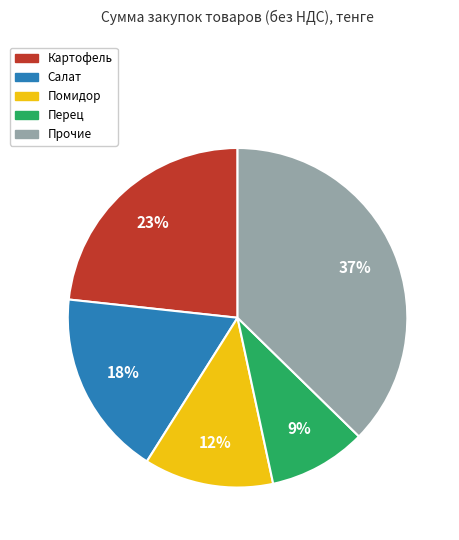

Is there a majority slice in this chart?

No